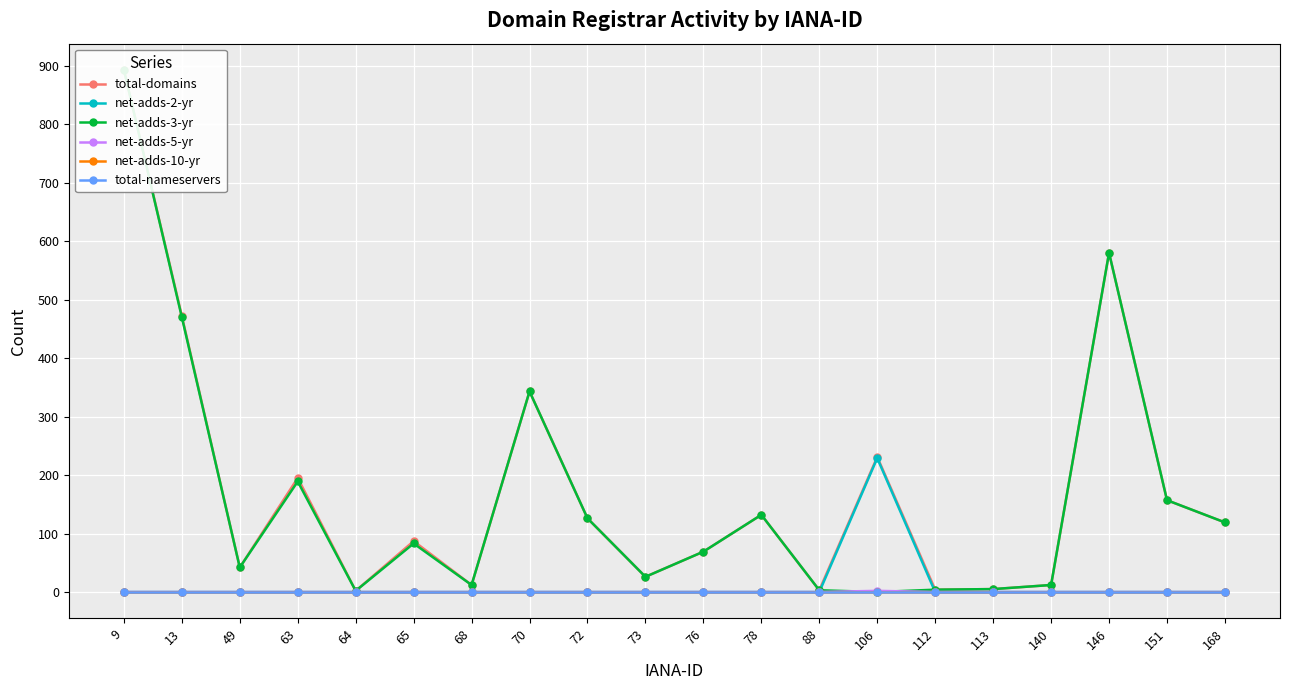

Is this an area chart (filled region under the line)?

No